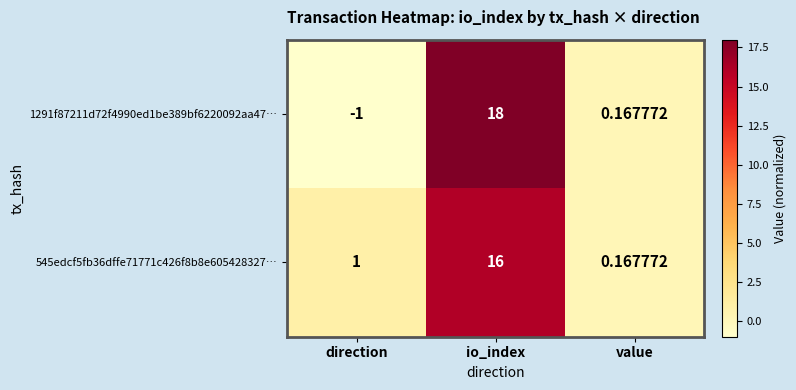

How many values in the 545edcf5fb36dffe71771c426f8b8e605428327… series are below 1?

1